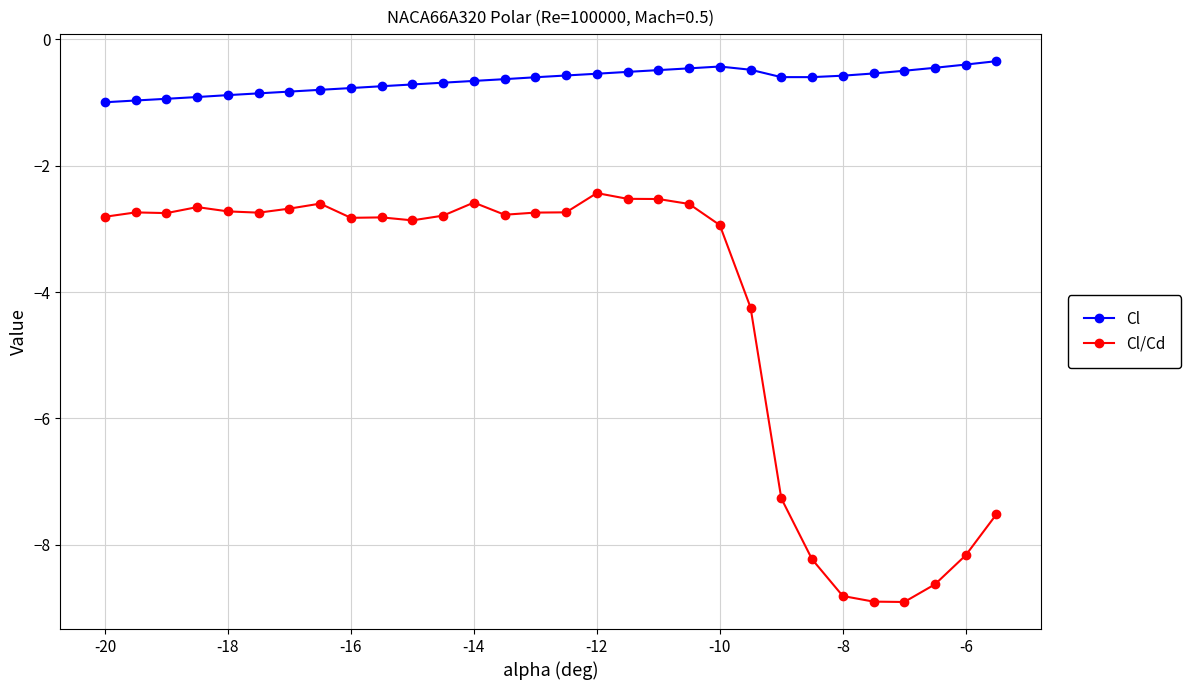

True or false: Cl/Cd and Cl cross at least once.

False